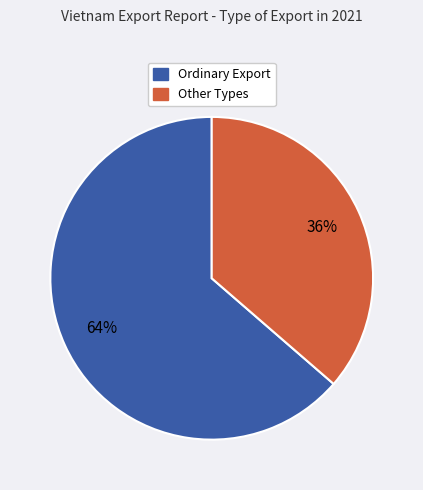

How many segments does this pie chart have?

2